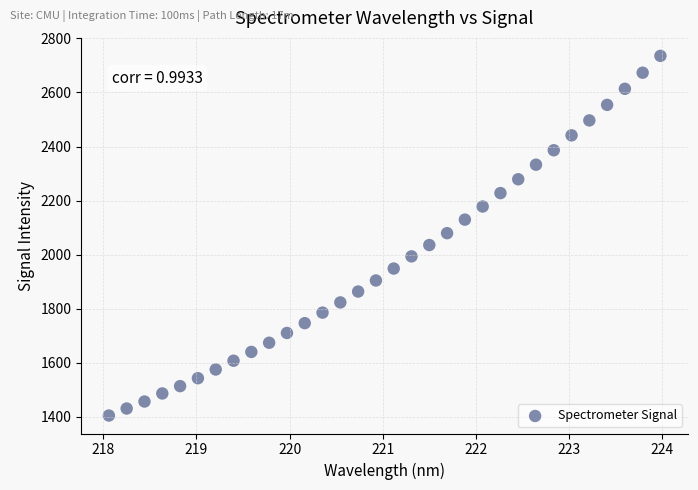

What is the range of Y values (max minus min)?

1331.0